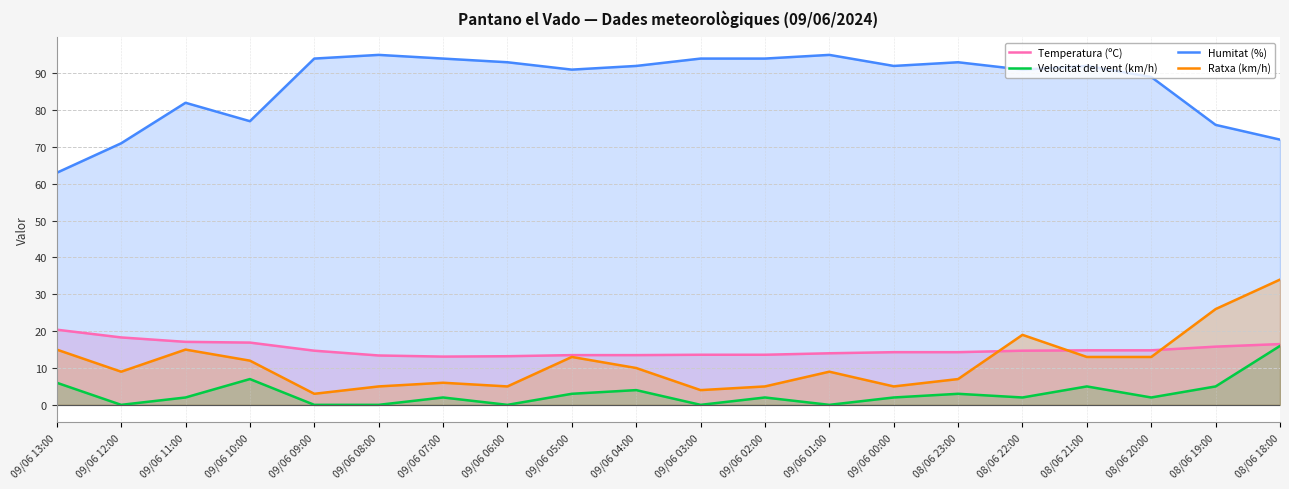

Which has a higher value, 08/06 20:00 or 08/06 19:00?

08/06 19:00